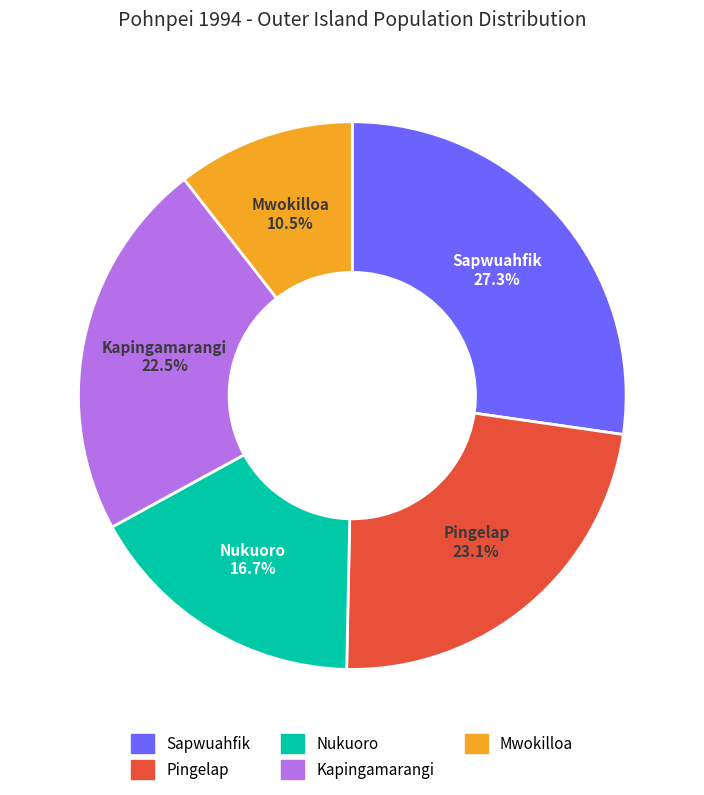

Count the number of slices in the pie.

5